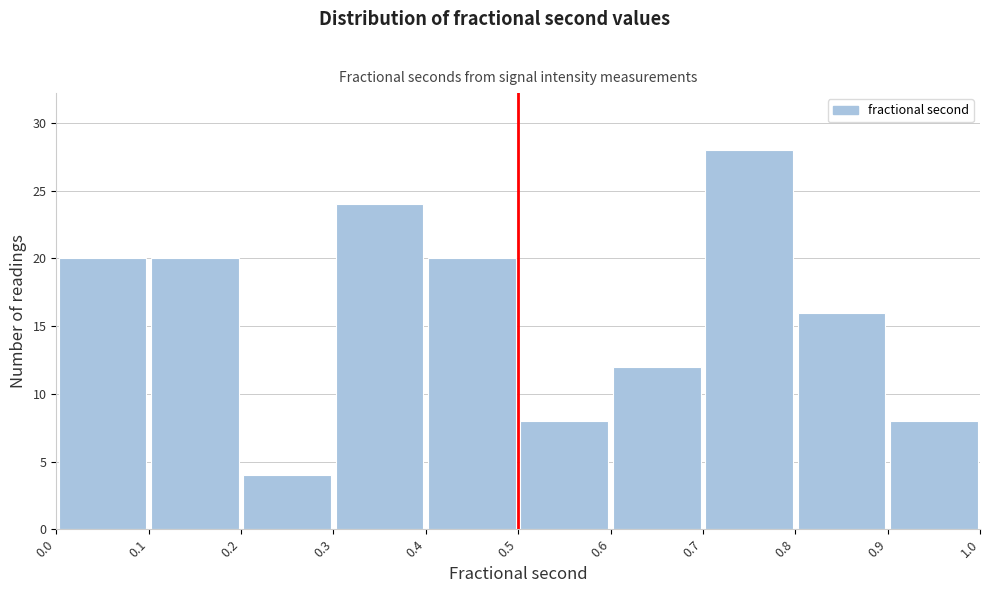

Which range on the x-axis has the tallest bar?

0.7 to 0.8